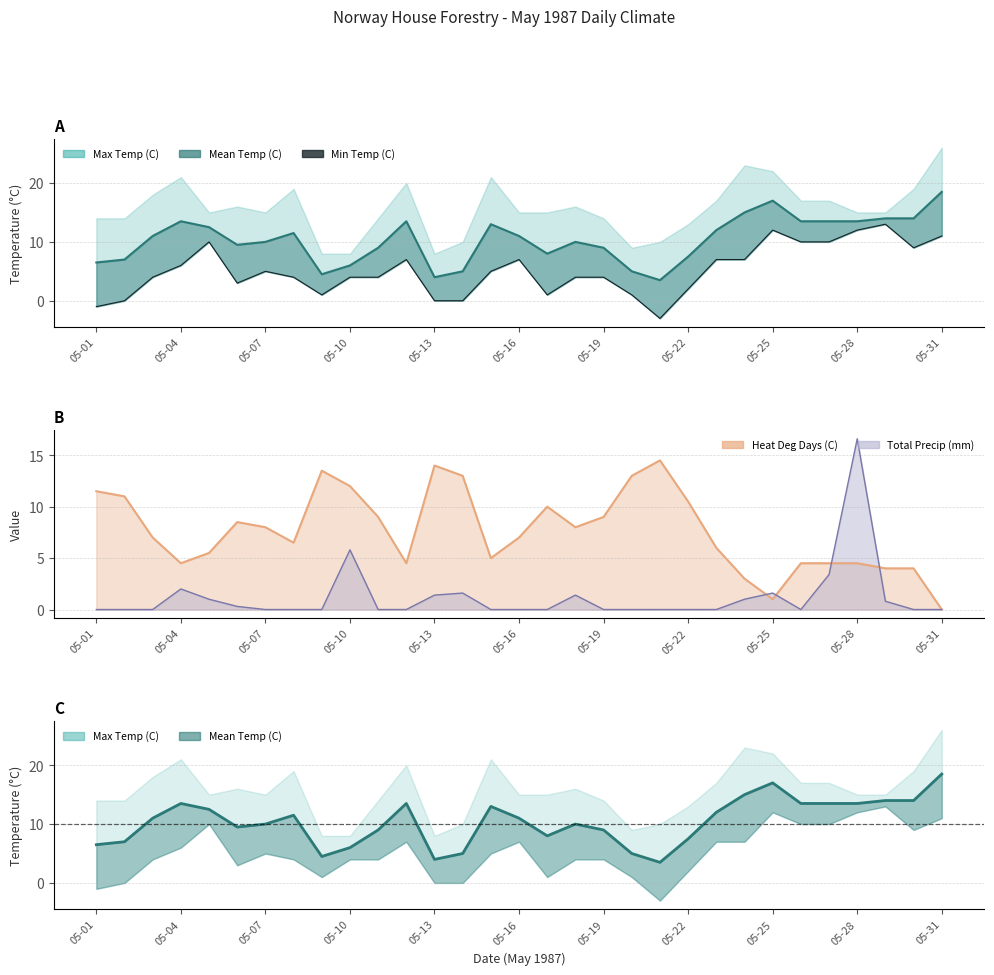

What is the difference between the maximum and minimum values?

16